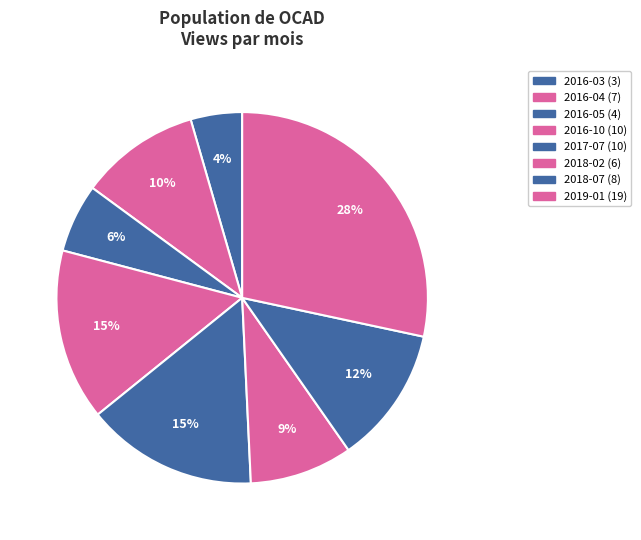

What is the change in value from 2016-05 to 2016-10?

+6